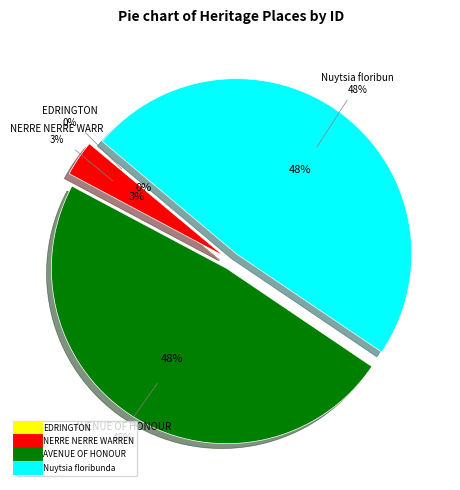

To the nearest percent, what is the combined percentage of AVENUE OF HONOUR and Nuytsia floribunda?

97%